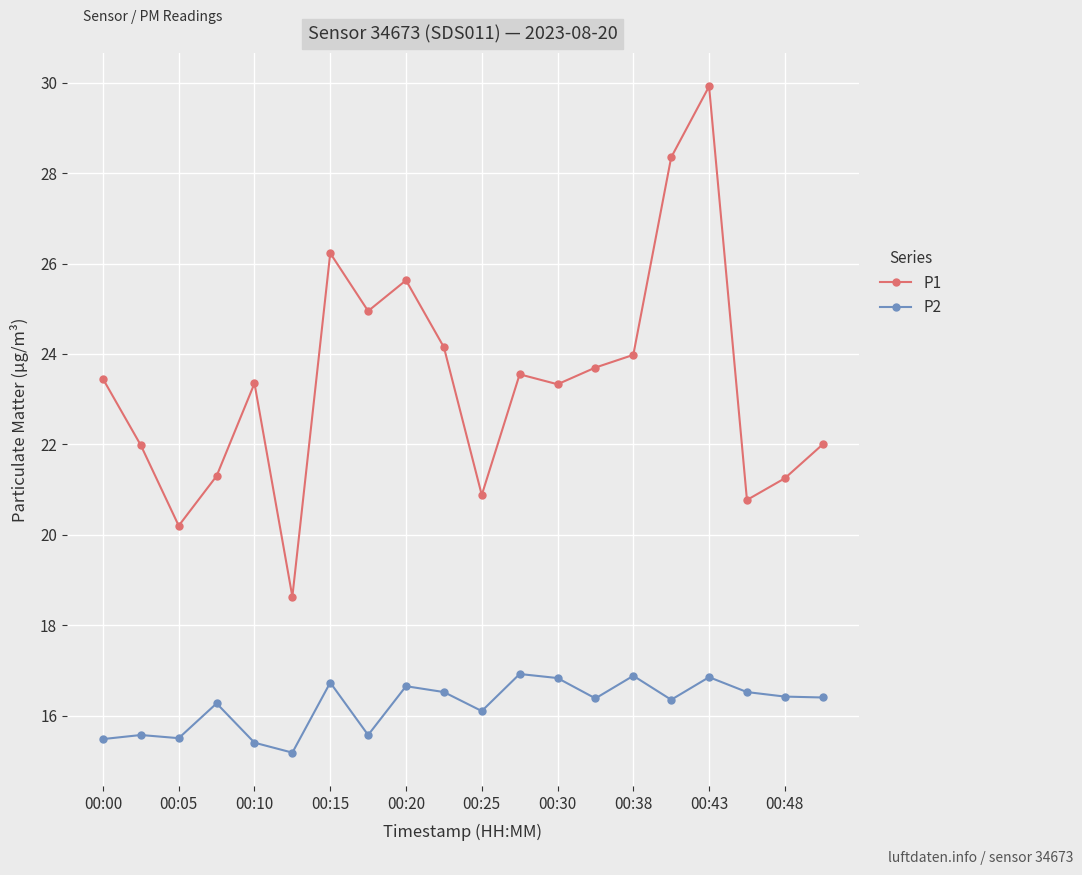

Rank the series by their average value, from lowest to highest.

P2, P1